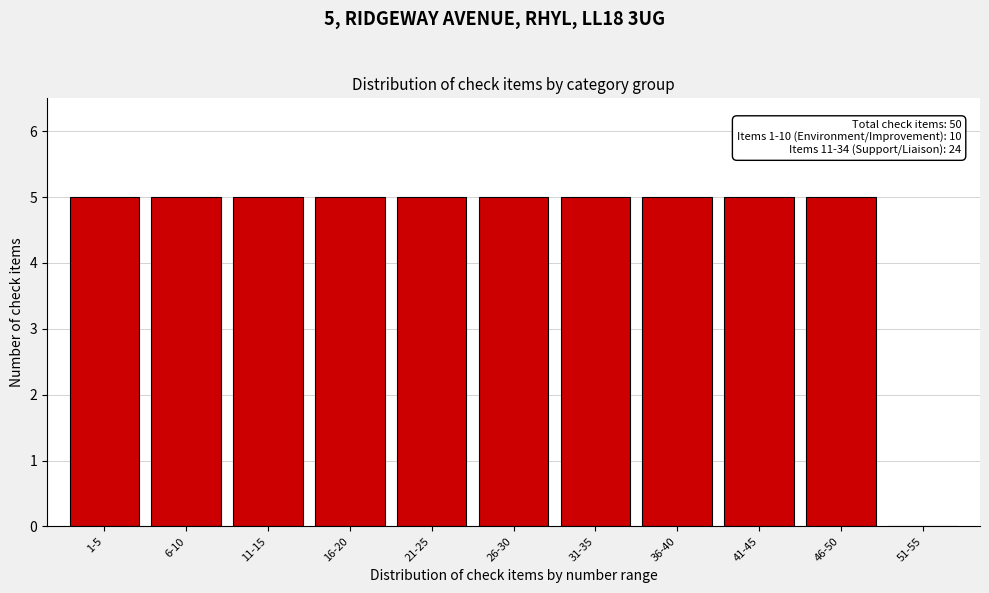

Reading right to left, transcribe all the data shown in this chart.

51-55=0	46-50=5	41-45=5	36-40=5	31-35=5	26-30=5	21-25=5	16-20=5	11-15=5	6-10=5	1-5=5